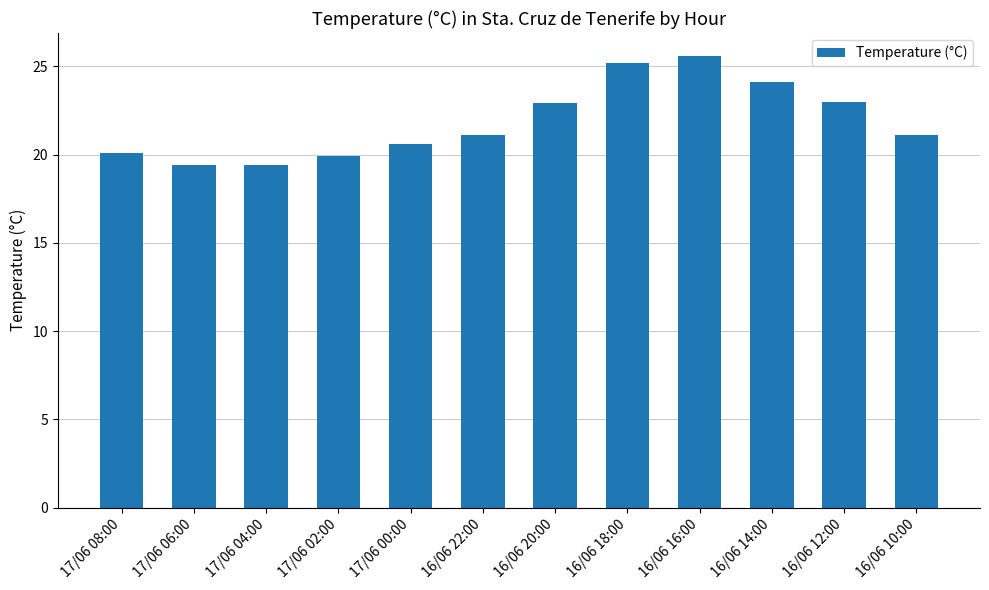

The value at 17/06 08:00 is 20.1. True or false?

True